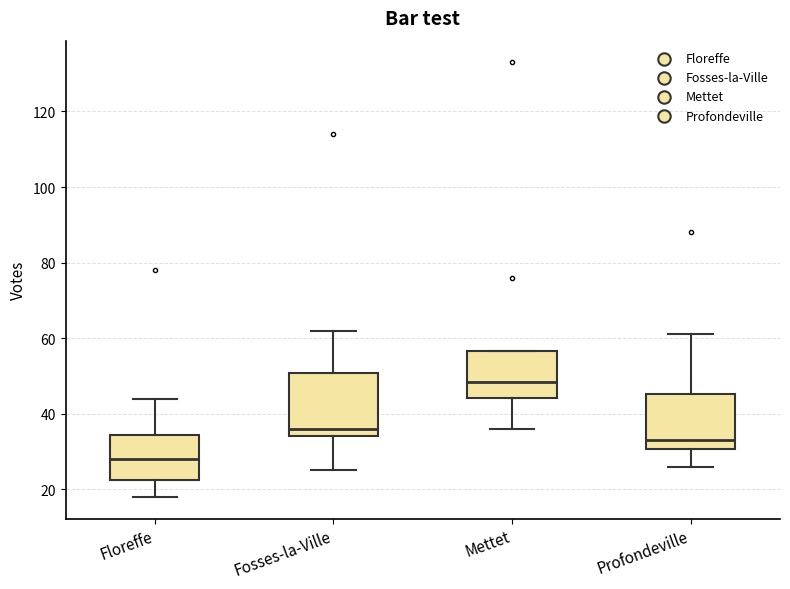

Reading left to right, read every box against the y-axis: the position of its median line, the range the box covers, and the ends of its whiskers. The values are not printed on the chart, so give them approximately, as read against the axis.

Floreffe: median 28, box 22 to 34, whiskers 18 to 44
Fosses-la-Ville: median 36, box 34 to 50, whiskers 26 to 62
Mettet: median 48, box 44 to 56, whiskers 36 to 56
Profondeville: median 34, box 30 to 46, whiskers 26 to 62